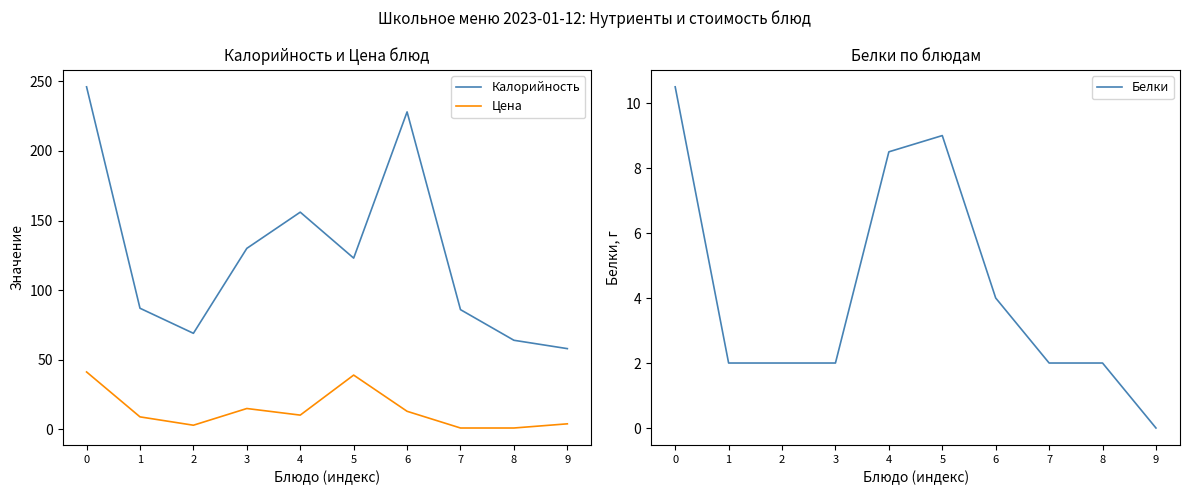

Which series has the largest total across all categories?

Калорийность